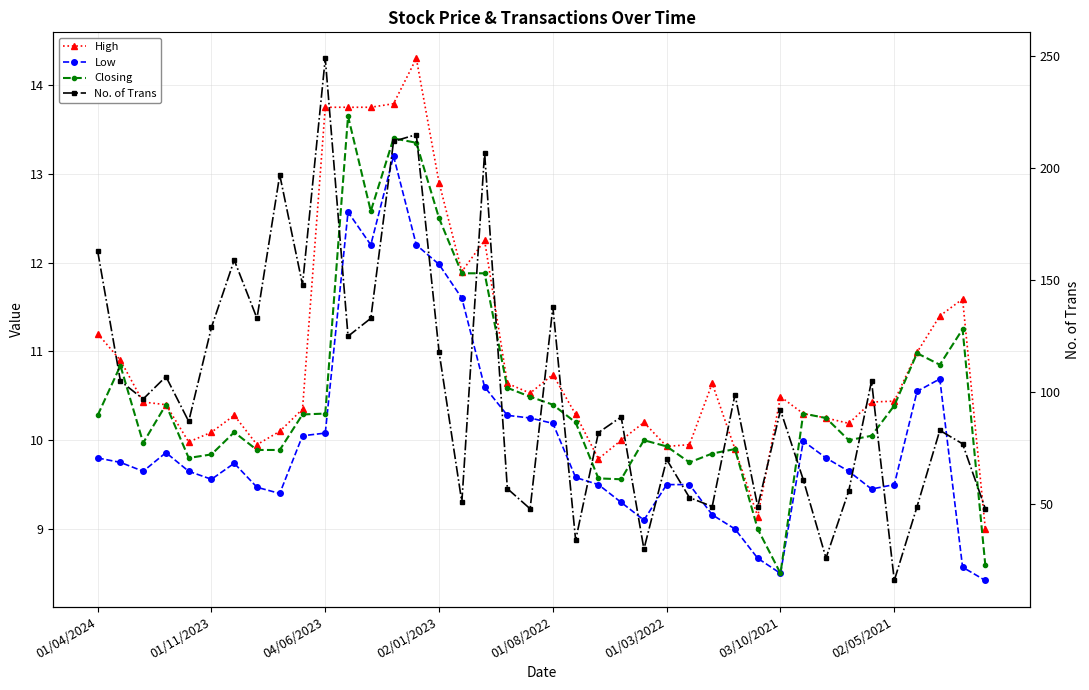

How many interior local peaks does the Closing series have?

10